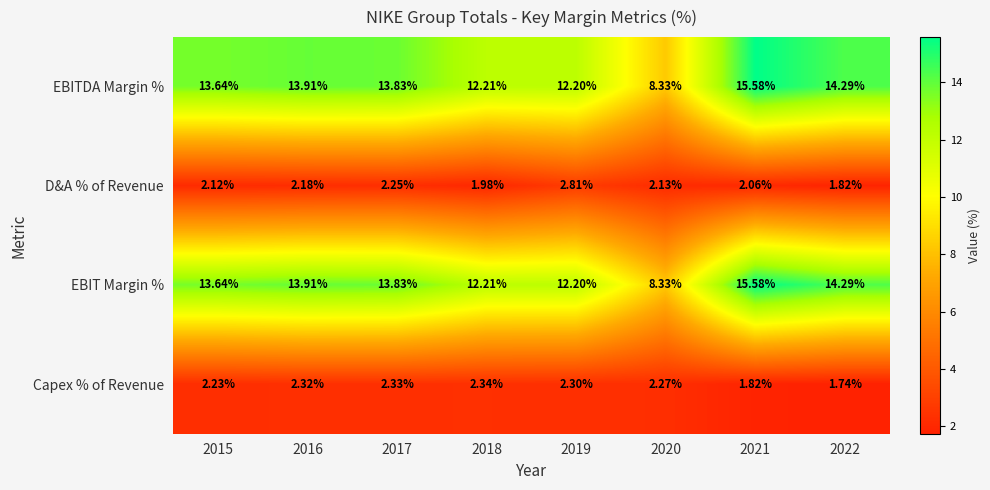

Which series has the largest total across all categories?

EBITDA Margin %